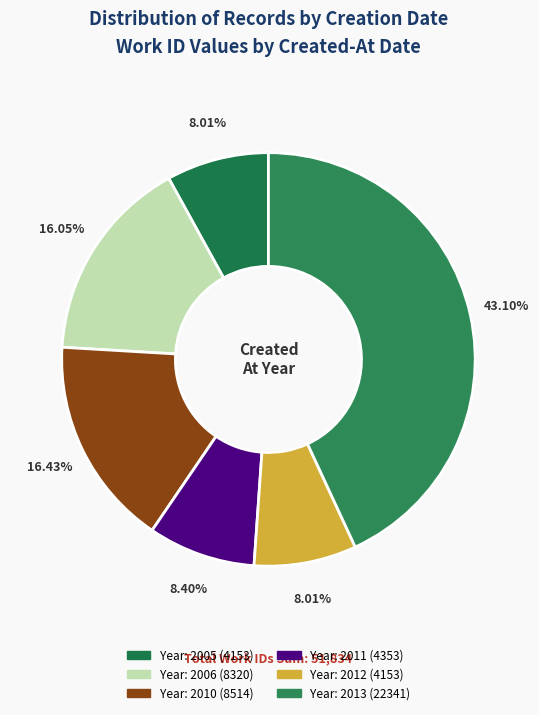

How many segments does this pie chart have?

6